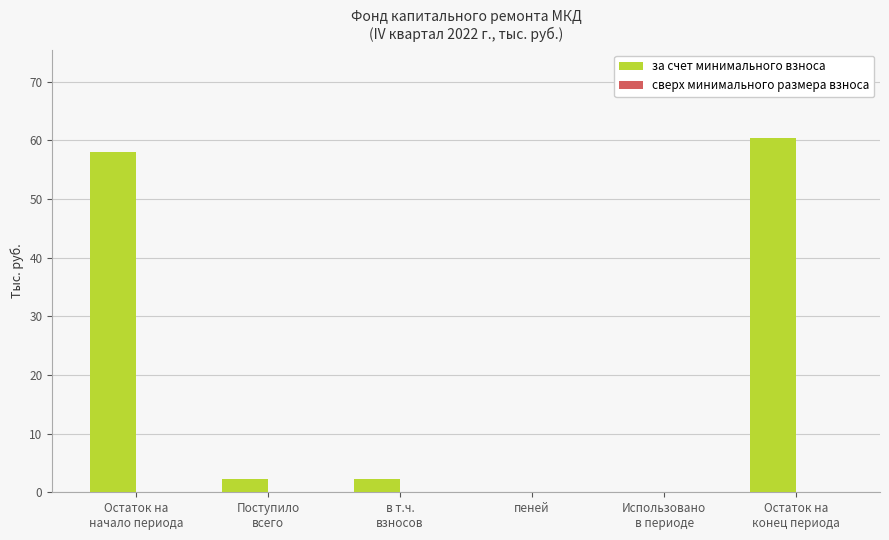

What is the sum of all values?

123.1